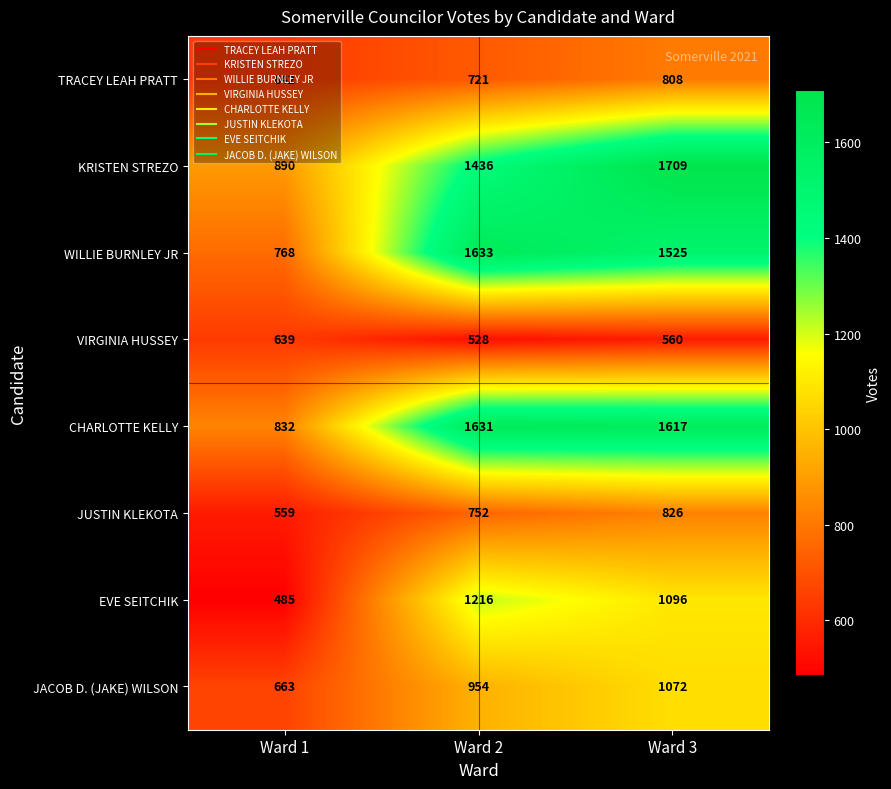

Which series has the widest spread of values?

WILLIE BURNLEY JR